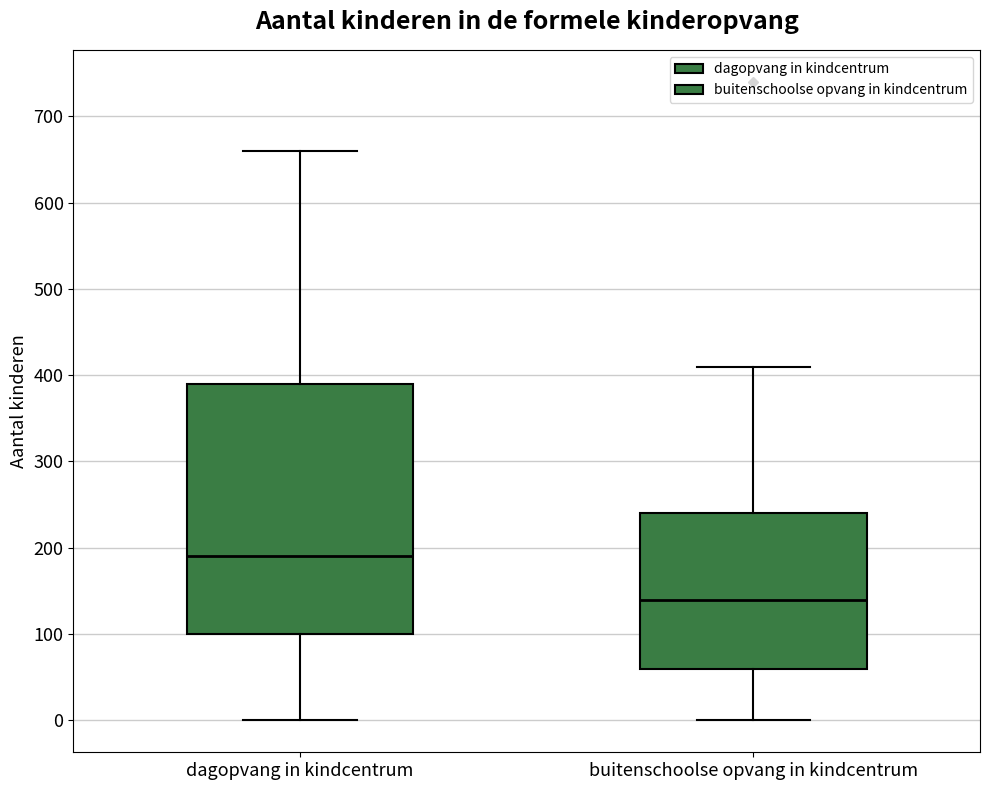

Which box has the highest median line?

dagopvang in kindcentrum